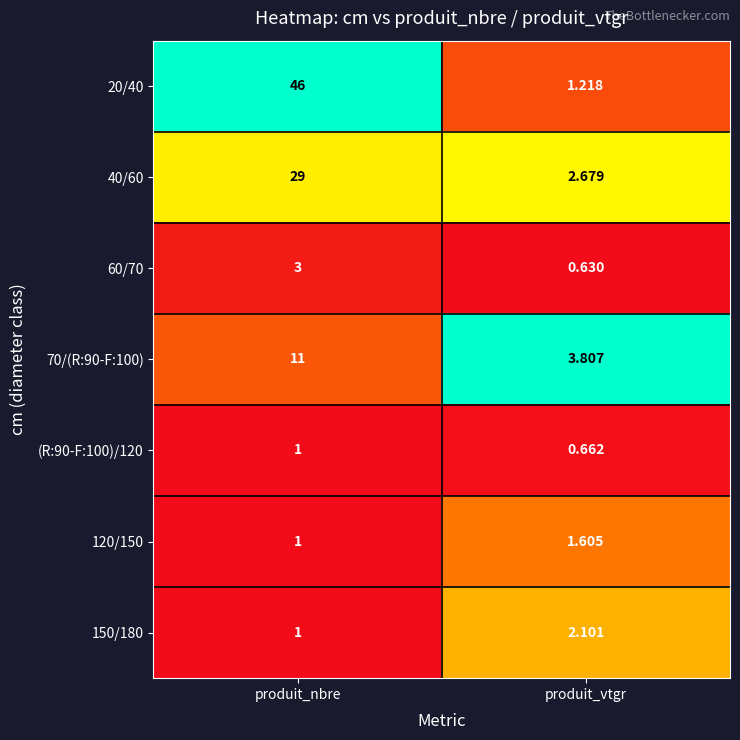

How many series are shown in this chart?

7